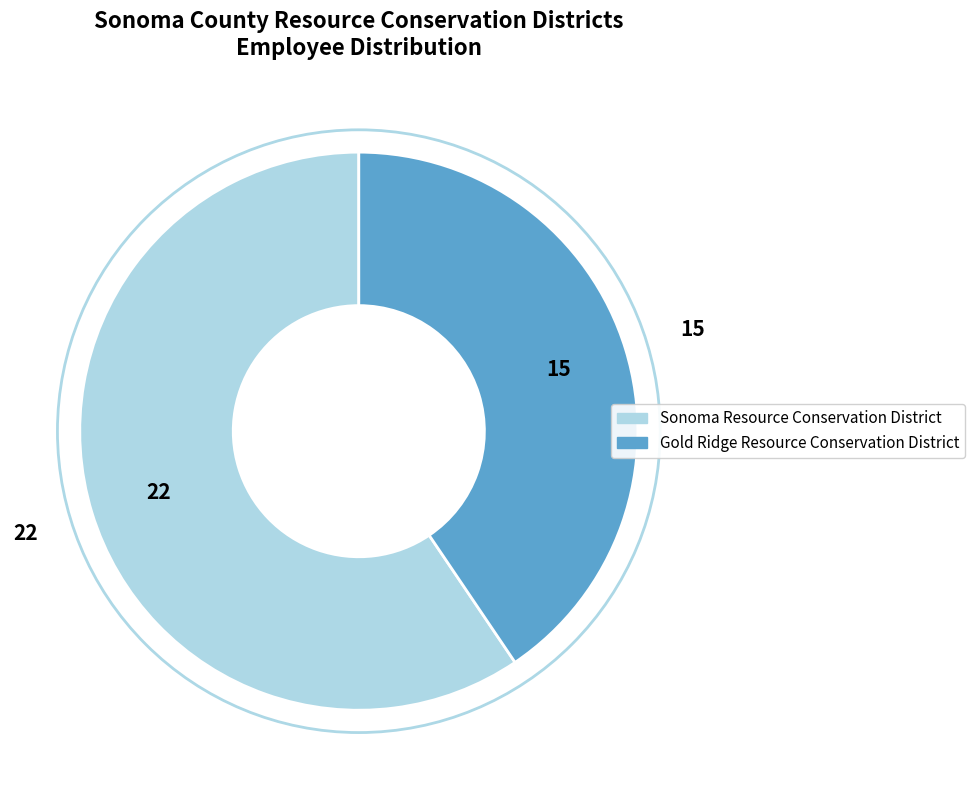

True or false: Gold Ridge Resource Conservation District accounts for 41% of the total.

True